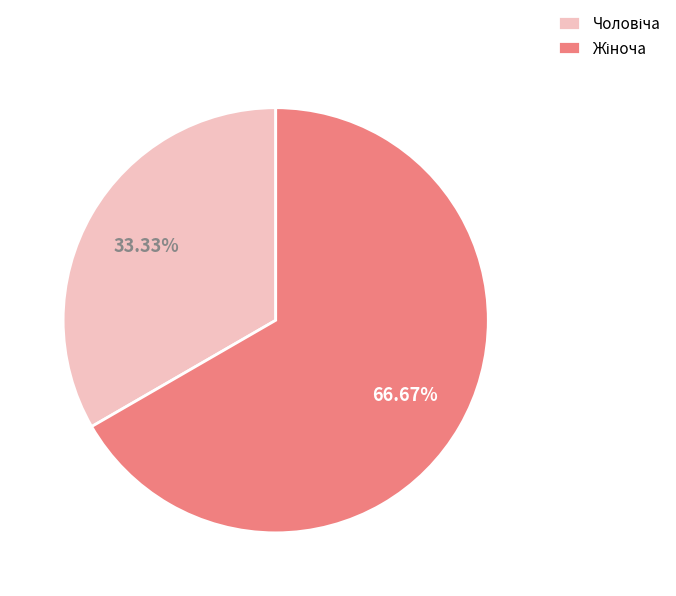

Is there any slice that represents more than half of the pie?

Yes